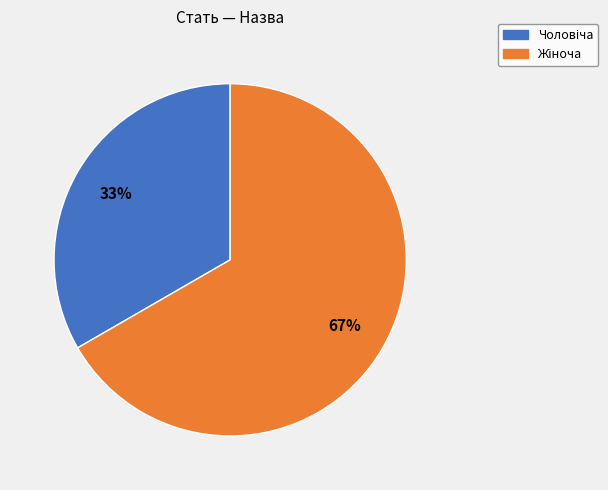

To the nearest percent, what is the average slice percentage?

50%